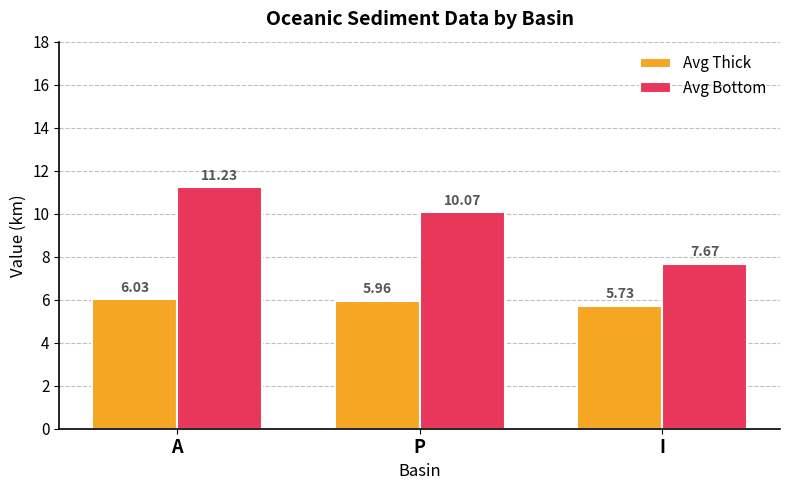

Which label corresponds to the smallest value in the chart?

I